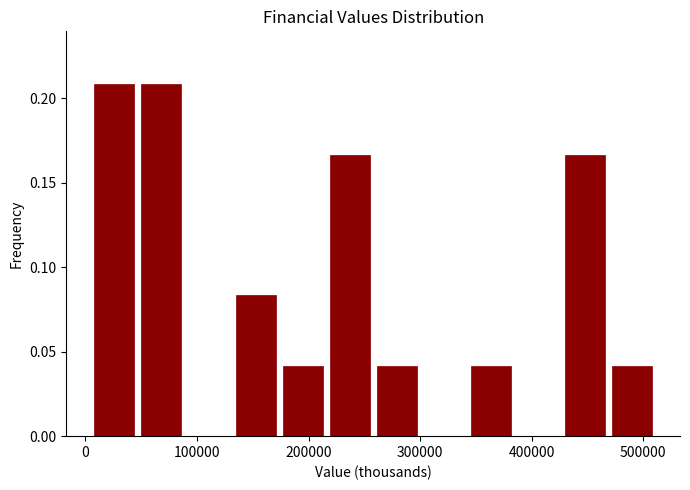

Reading left to right, list every bar in this chart as the range it spans on the x-axis followed by its height. Neither the bar edges nor the heights are printed on the chart, so give them approximately, as read against the axes.

0 to 50000: 0.210
50000 to 90000: 0.210
90000 to 130000: 0
130000 to 170000: 0.085
170000 to 220000: 0.040
220000 to 260000: 0.165
260000 to 300000: 0.040
300000 to 340000: 0
340000 to 380000: 0.040
380000 to 430000: 0
430000 to 470000: 0.165
470000 to 510000: 0.040